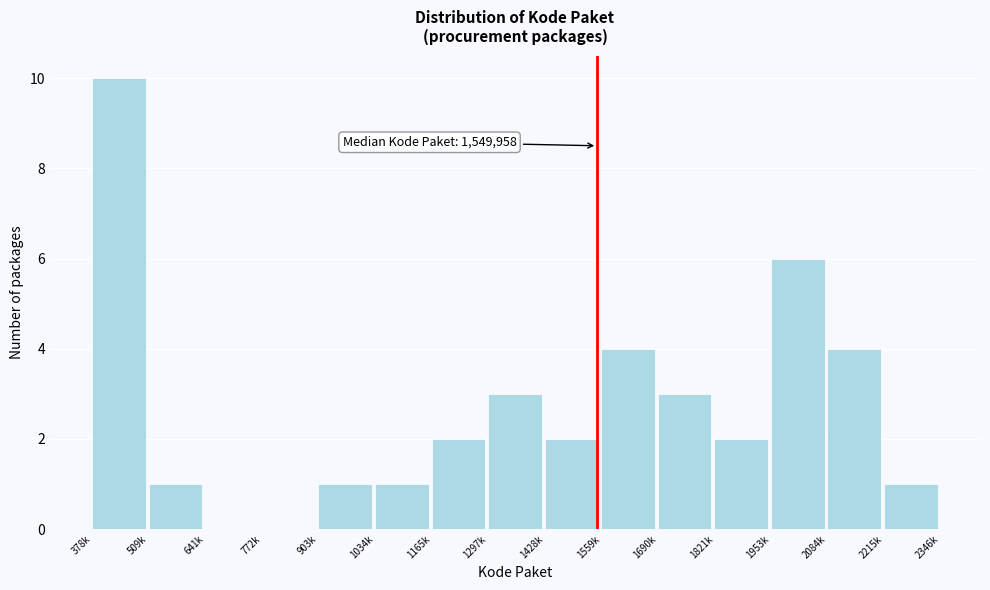

Reading left to right, extract all data points from this chart.

378k=10	509k=1	641k=0	772k=0	903k=1	1034k=1	1165k=2	1297k=3	1428k=2	1559k=4	1690k=3	1821k=2	1953k=6	2084k=4	2215k=1